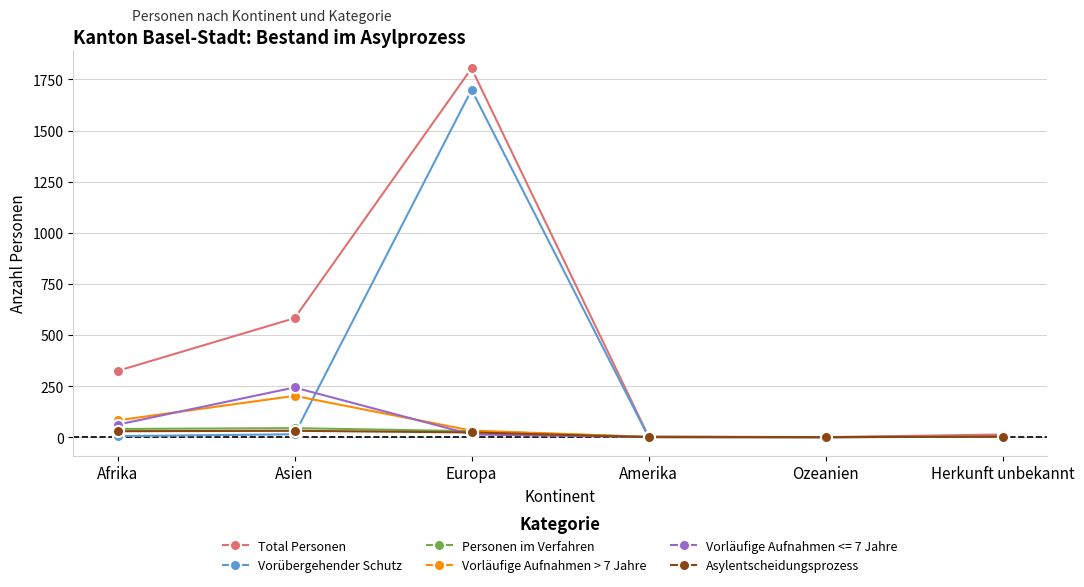

Between Afrika and Ozeanien, which series saw the biggest shift?

Total Personen